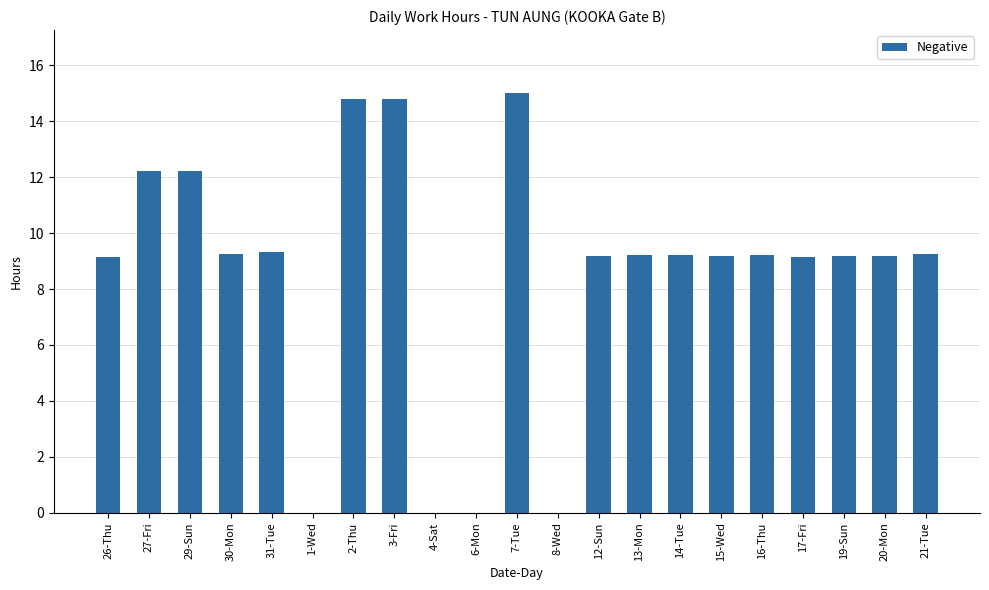

How many categories are shown in the chart?

21